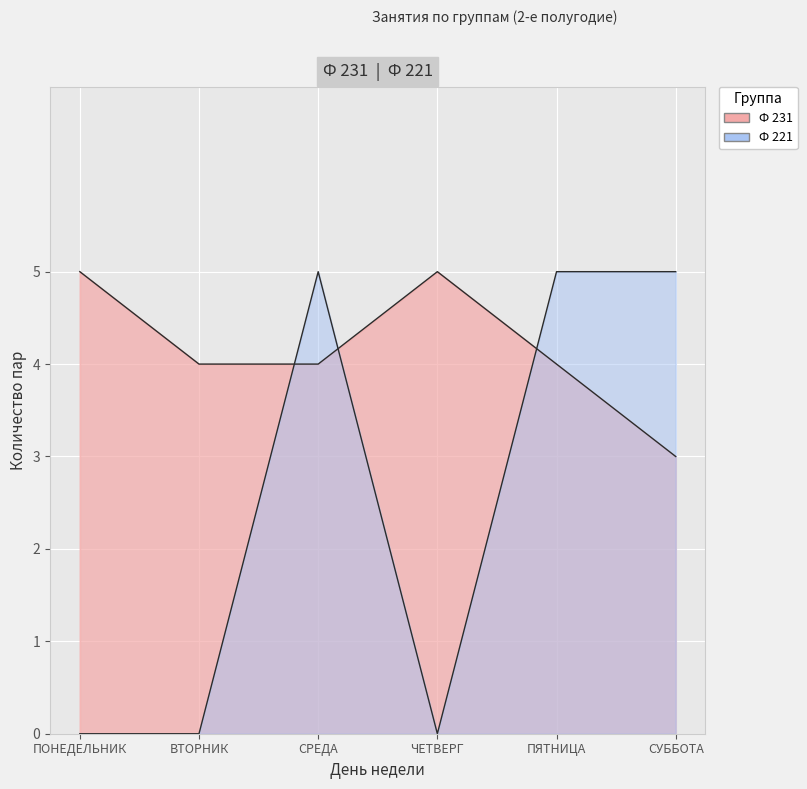

The Ф 231 series shows 8 at СУББОТА. True or false?

False